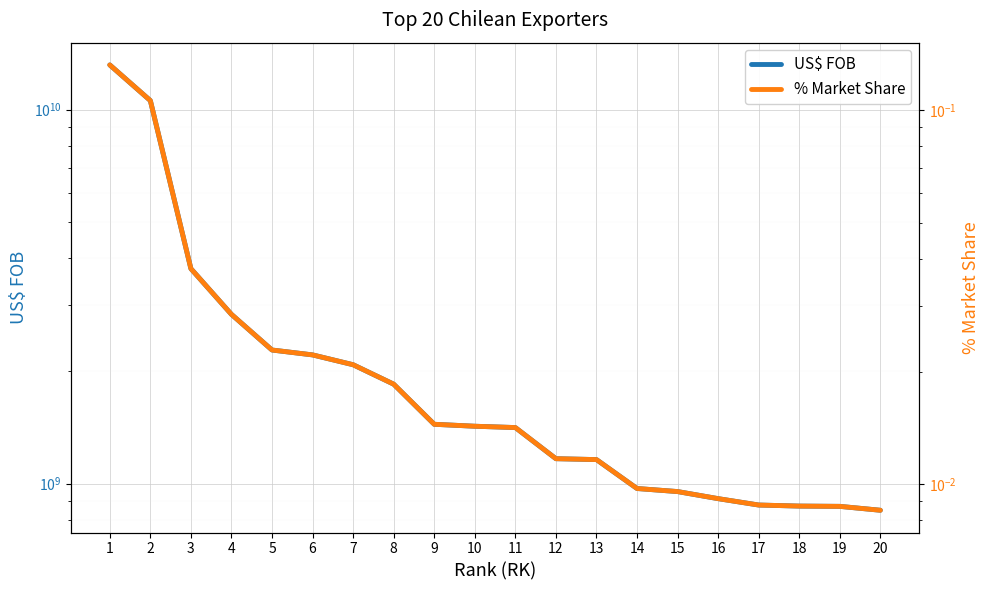

Count the number of data series in this chart.

2